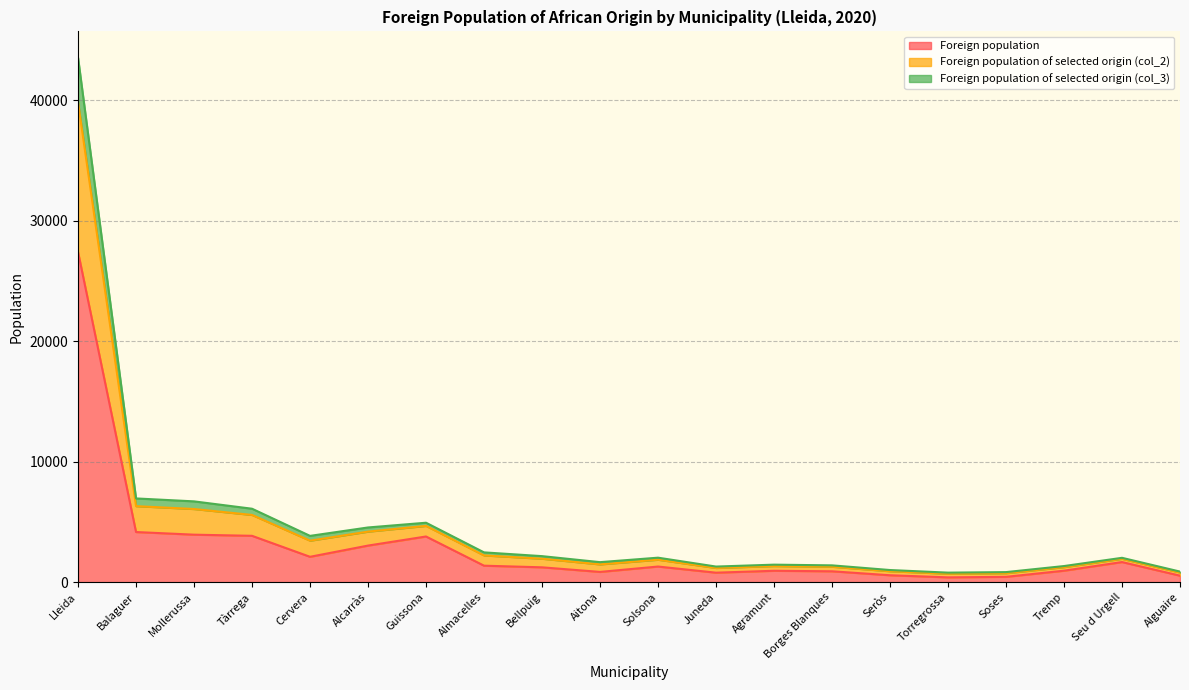

Which has a higher value, Cervera or Alguaire?

Cervera